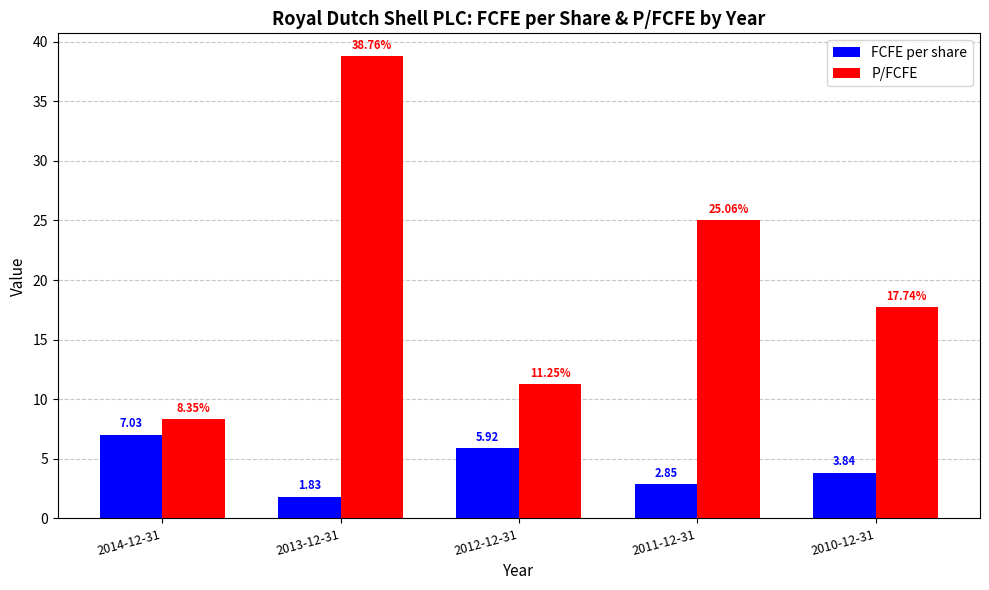

What is the average value of the P/FCFE series?

20.2